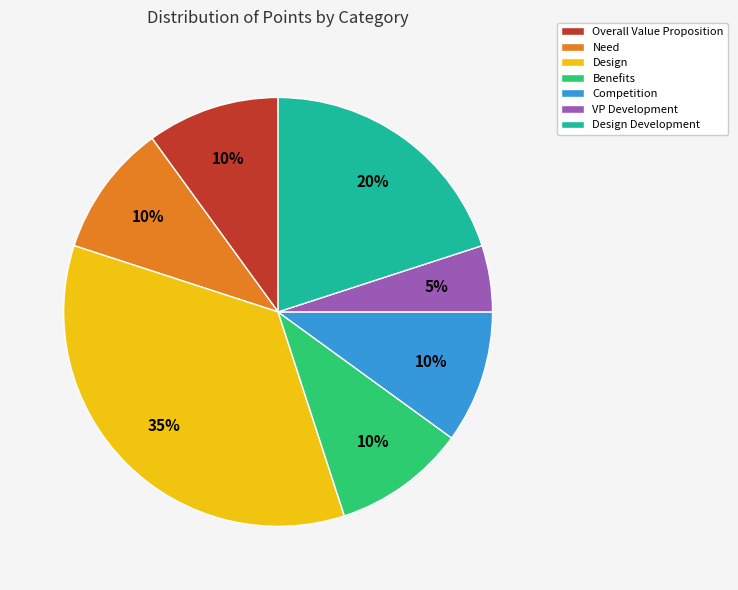

The Benefits slice represents 20% of the pie. True or false?

False